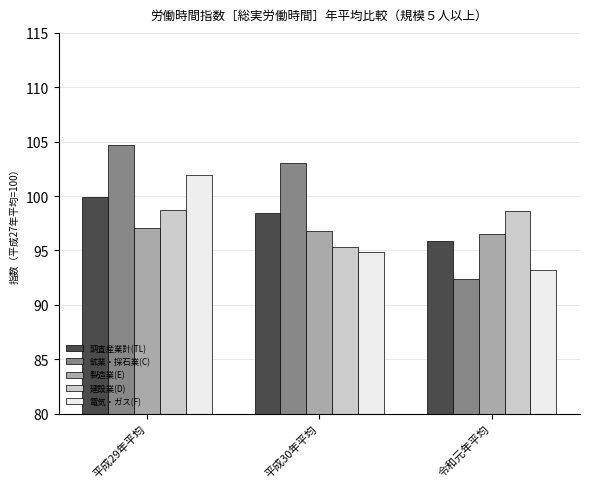

What is the smallest value displayed?

92.4